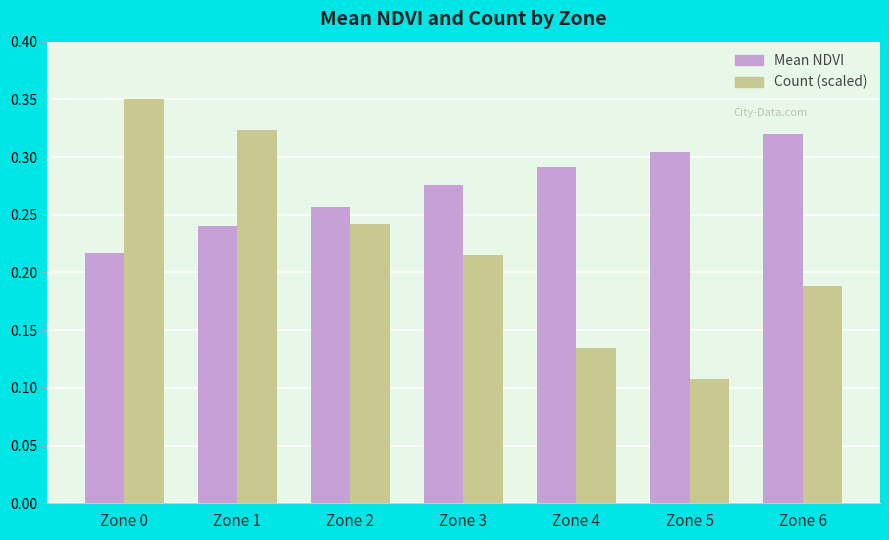

Rank the series at Zone 6 from lowest to highest value.

Count (scaled), Mean NDVI